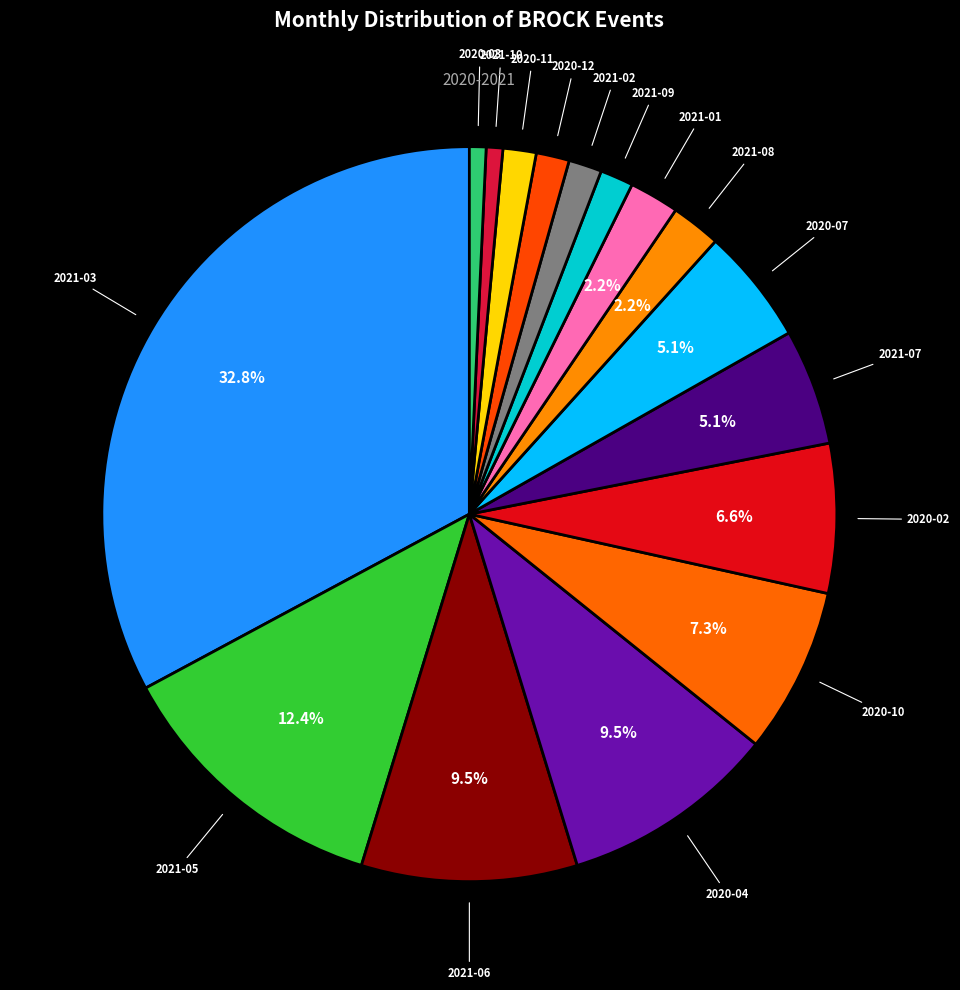

To the nearest percent, what is the difference between the largest and smallest slice percentages?

32%